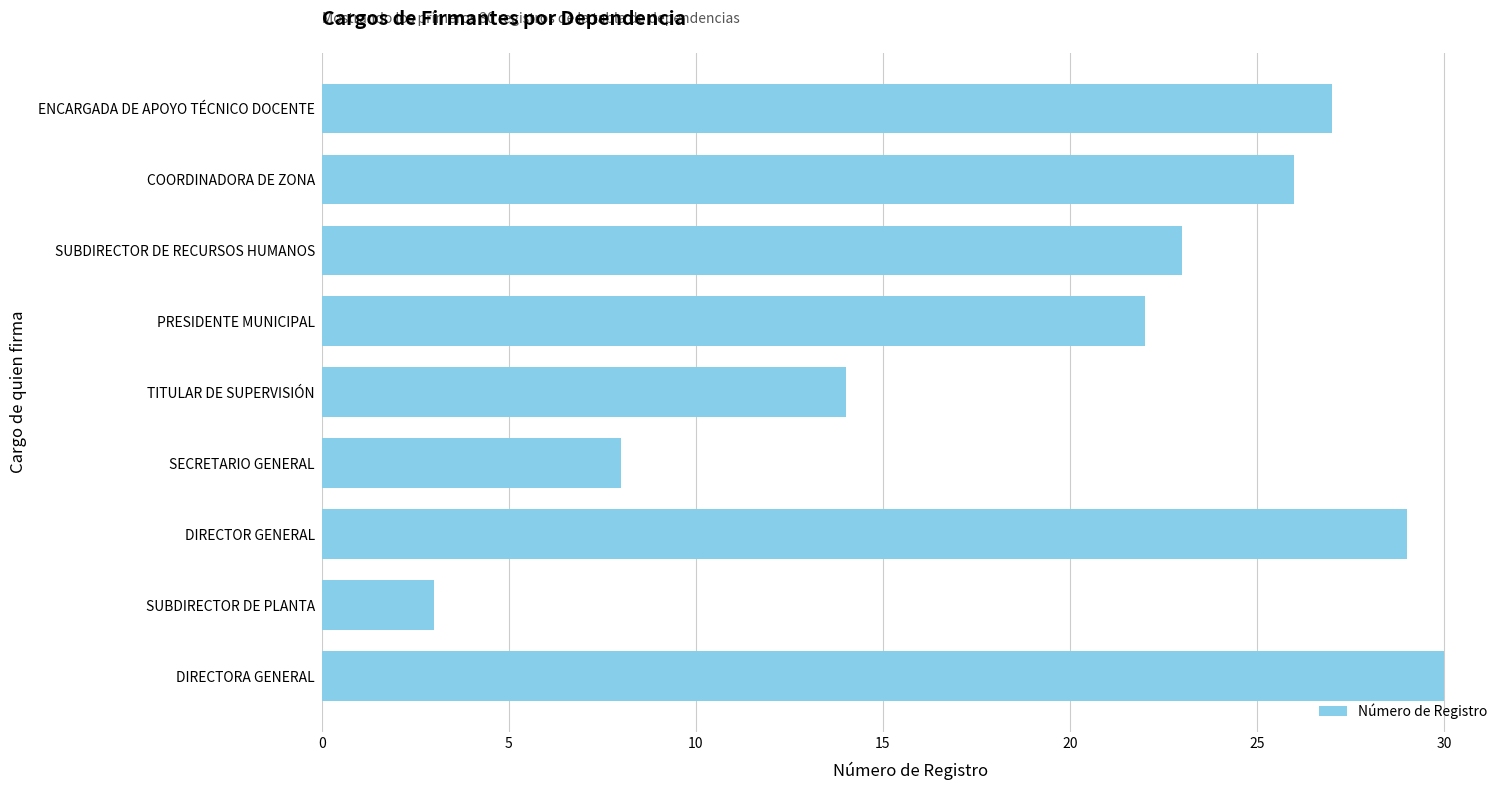

What is the maximum value shown in the chart?

30